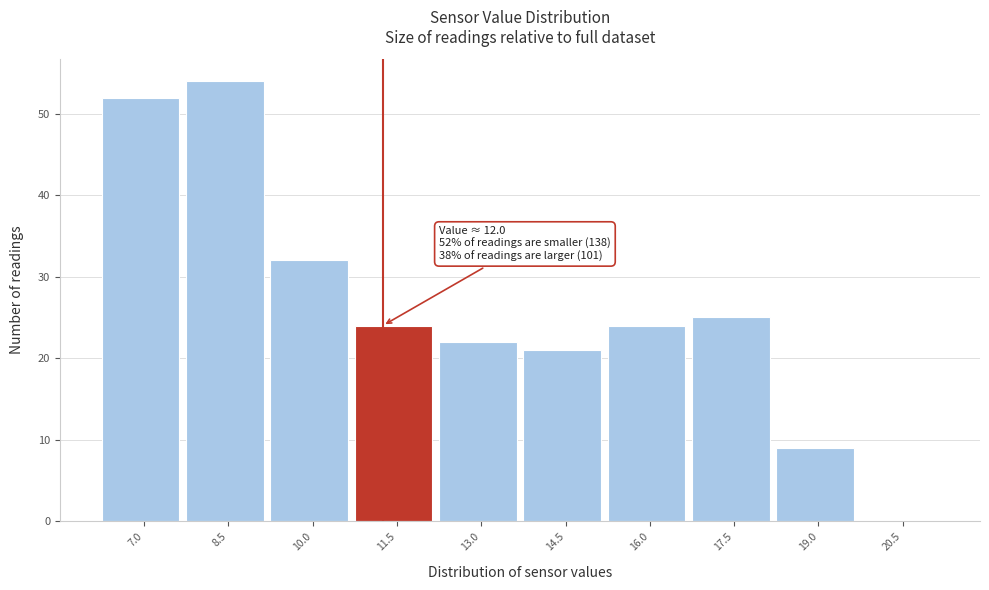

Reading left to right, transcribe all the data shown in this chart.

7.0=52	8.5=54	10.0=32	11.5=24	13.0=22	14.5=21	16.0=24	17.5=25	19.0=9	20.5=0